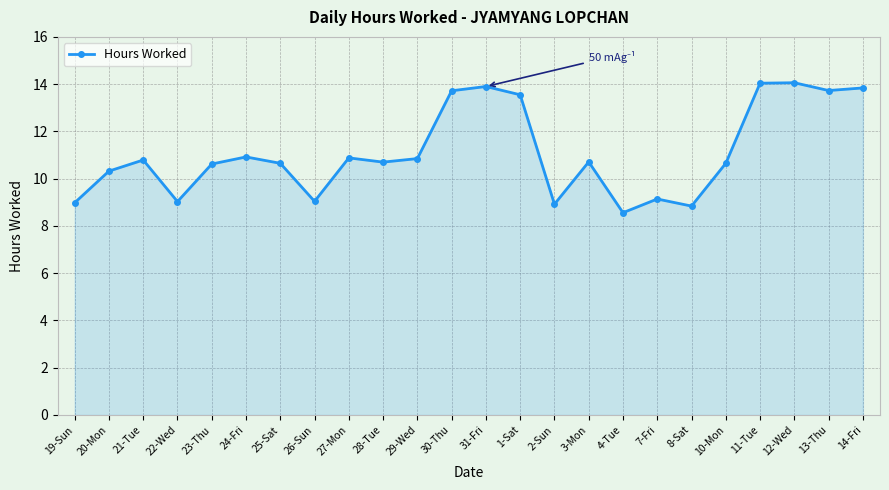

True or false: the data shows 5.2 at 2-Sun.

False